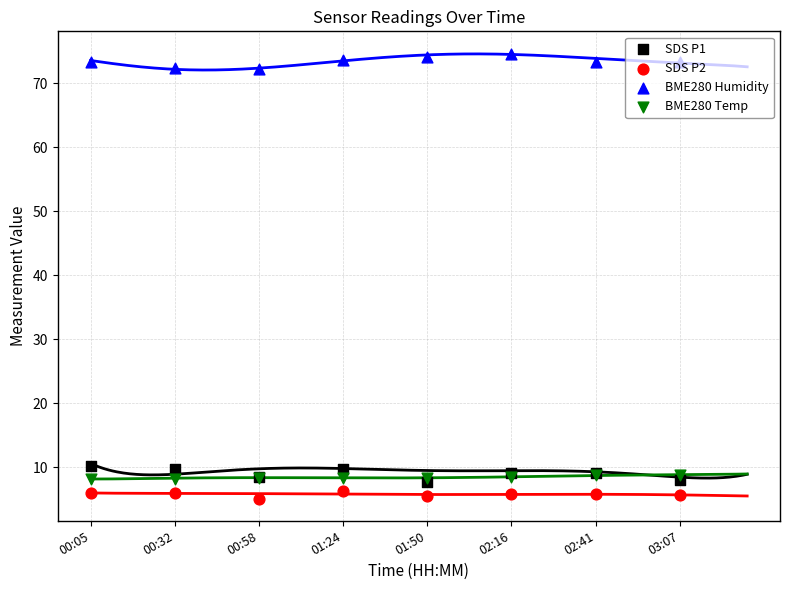

At which category is the sum across all series the highest?

02:16